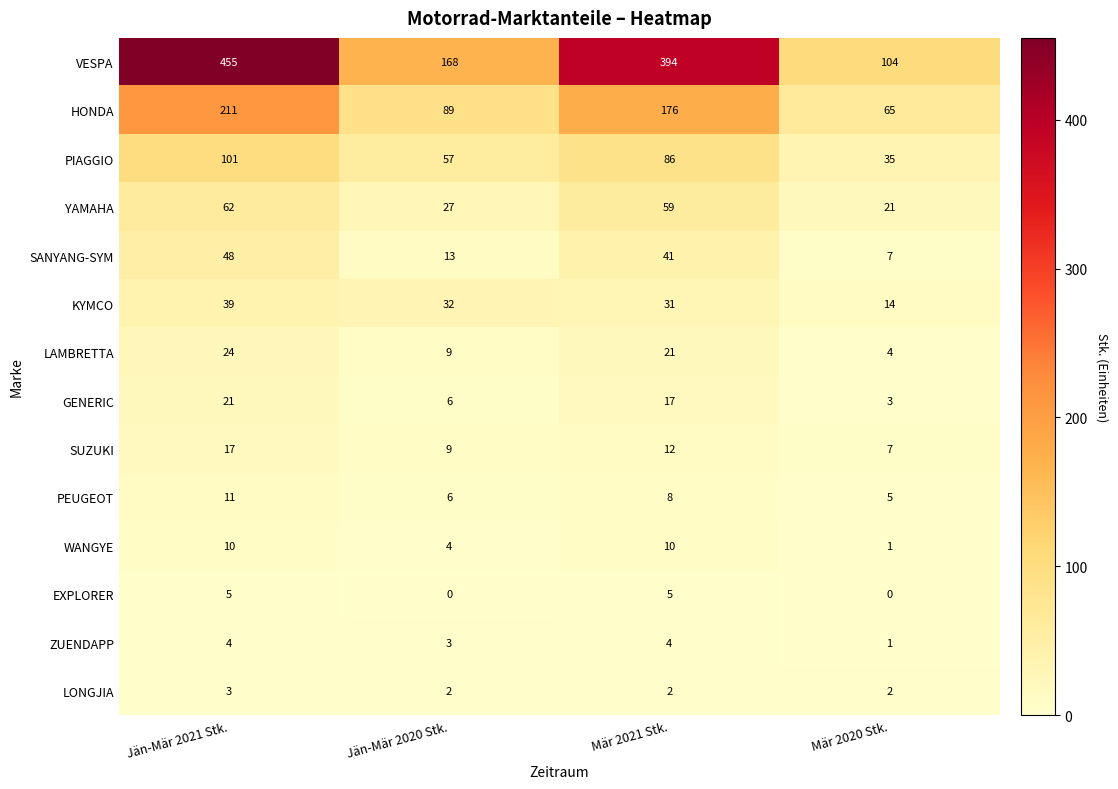

Which series has the largest range (max minus min)?

VESPA